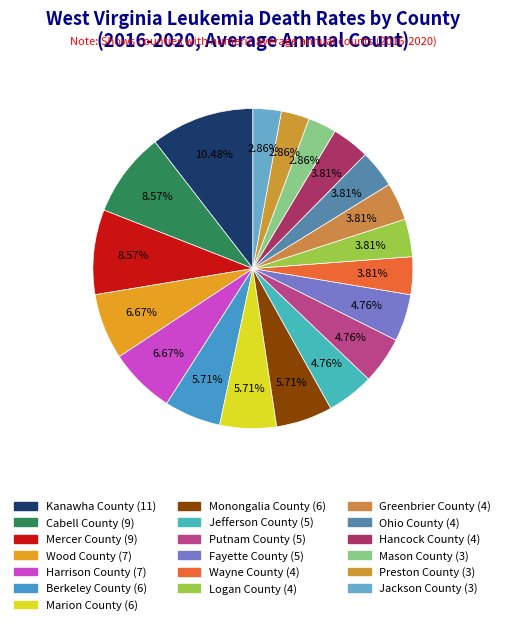

Between Jackson County and Ohio County, which is larger?

Ohio County